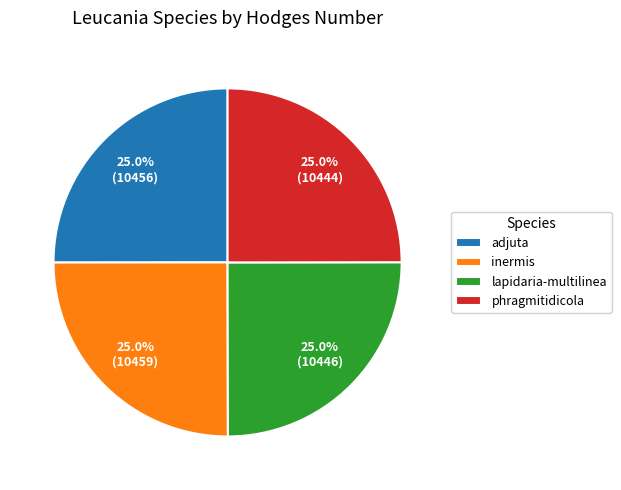

How many slices are in this pie chart?

4